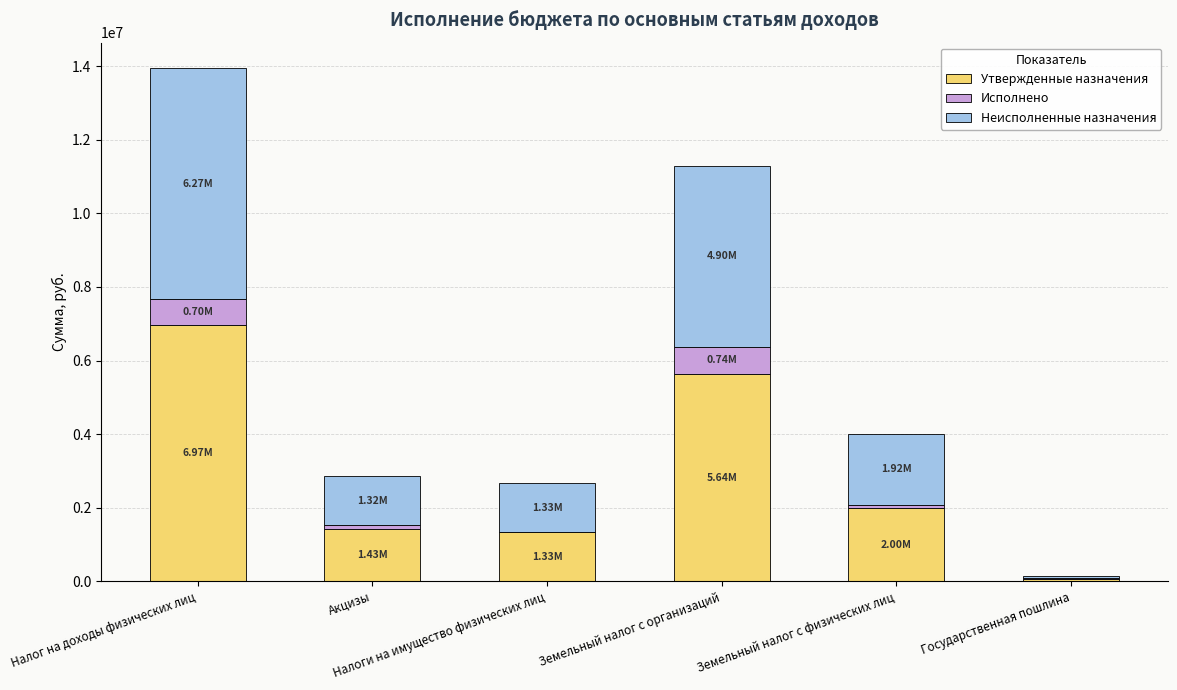

What is the sum of all Утвержденные назначения values?

17451847.7